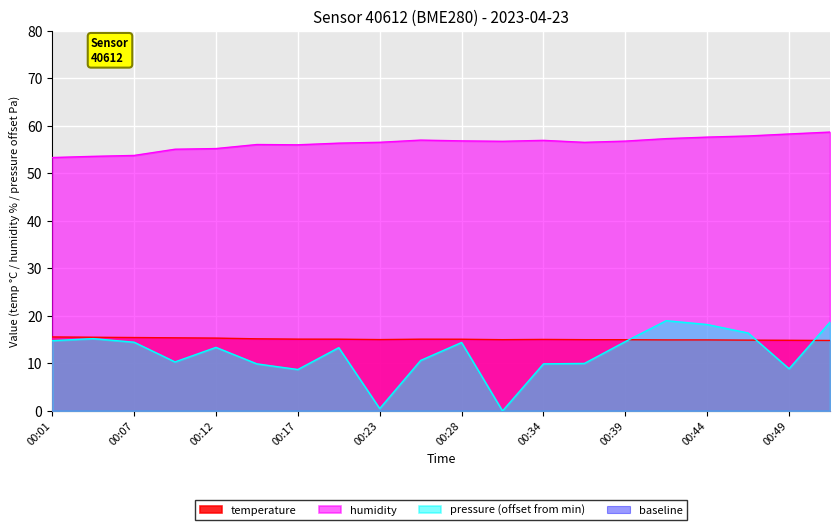

Reading left to right, extract all data points from this chart.

temperature: 00:01=15.6	00:04=15.5	00:07=15.4	00:09=15.4	00:12=15.3	00:15=15.2	00:17=15.1	00:20=15.1	00:23=15.0	00:25=15.1	00:28=15.1	00:31=15.0	00:34=15.1	00:36=15.0	00:39=15.0	00:41=14.9	00:44=14.9	00:47=14.9	00:49=14.9	00:52=14.8
humidity: 00:01=53.3	00:04=53.6	00:07=53.8	00:09=55.1	00:12=55.2	00:15=56.1	00:17=56.0	00:20=56.4	00:23=56.5	00:25=57.0	00:28=56.9	00:31=56.8	00:34=57.0	00:36=56.5	00:39=56.8	00:41=57.3	00:44=57.6	00:47=57.9	00:49=58.3	00:52=58.7
pressure_norm: 00:01=14.8	00:04=15.2	00:07=14.5	00:09=10.3	00:12=13.4	00:15=9.9	00:17=8.7	00:20=13.3	00:23=0.5	00:25=10.6	00:28=14.4	00:31=0.0	00:34=9.9	00:36=10.0	00:39=14.6	00:41=19.0	00:44=18.2	00:47=16.4	00:49=8.9	00:52=18.7